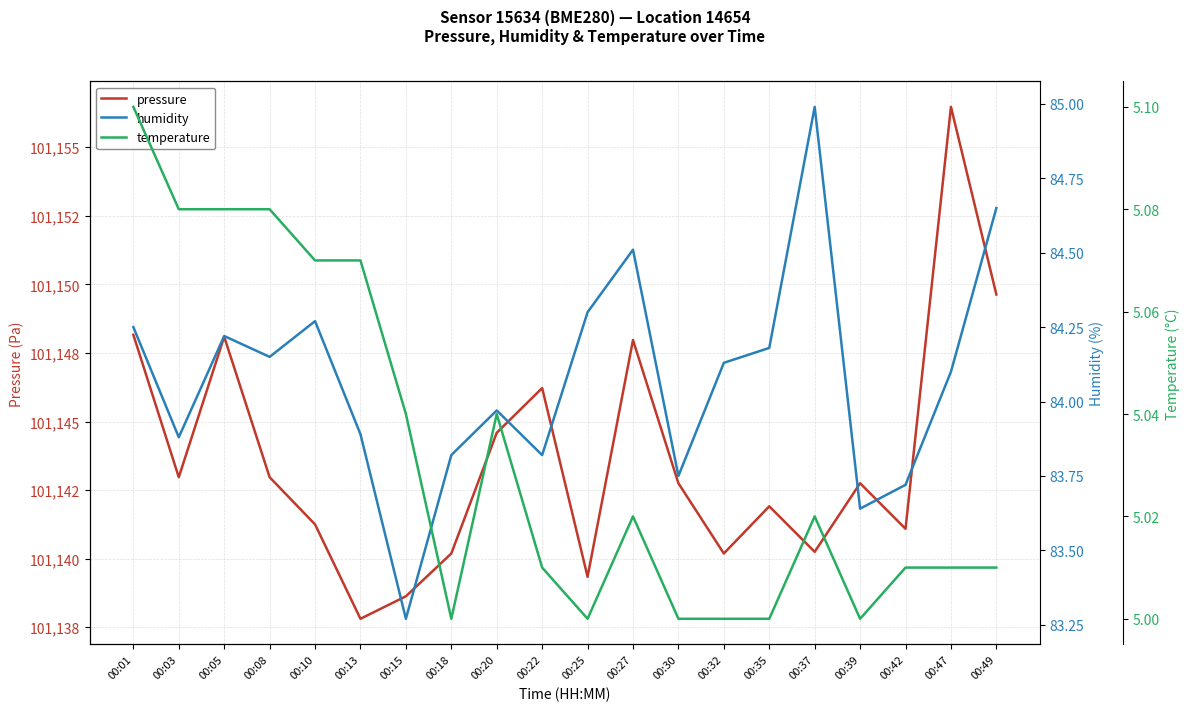

What is the sum of all humidity values?

1681.5